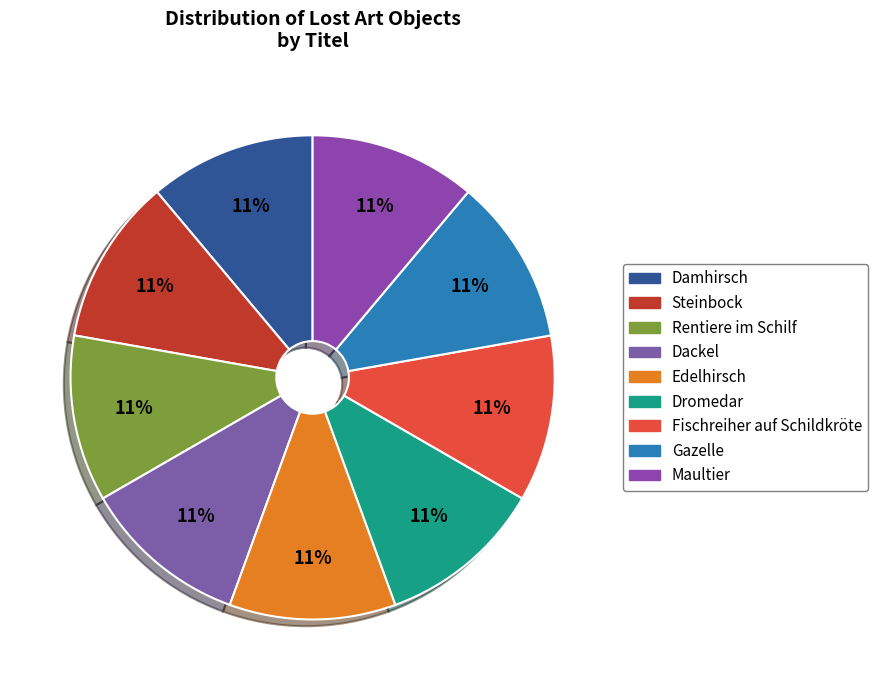

How many slices are in this pie chart?

9